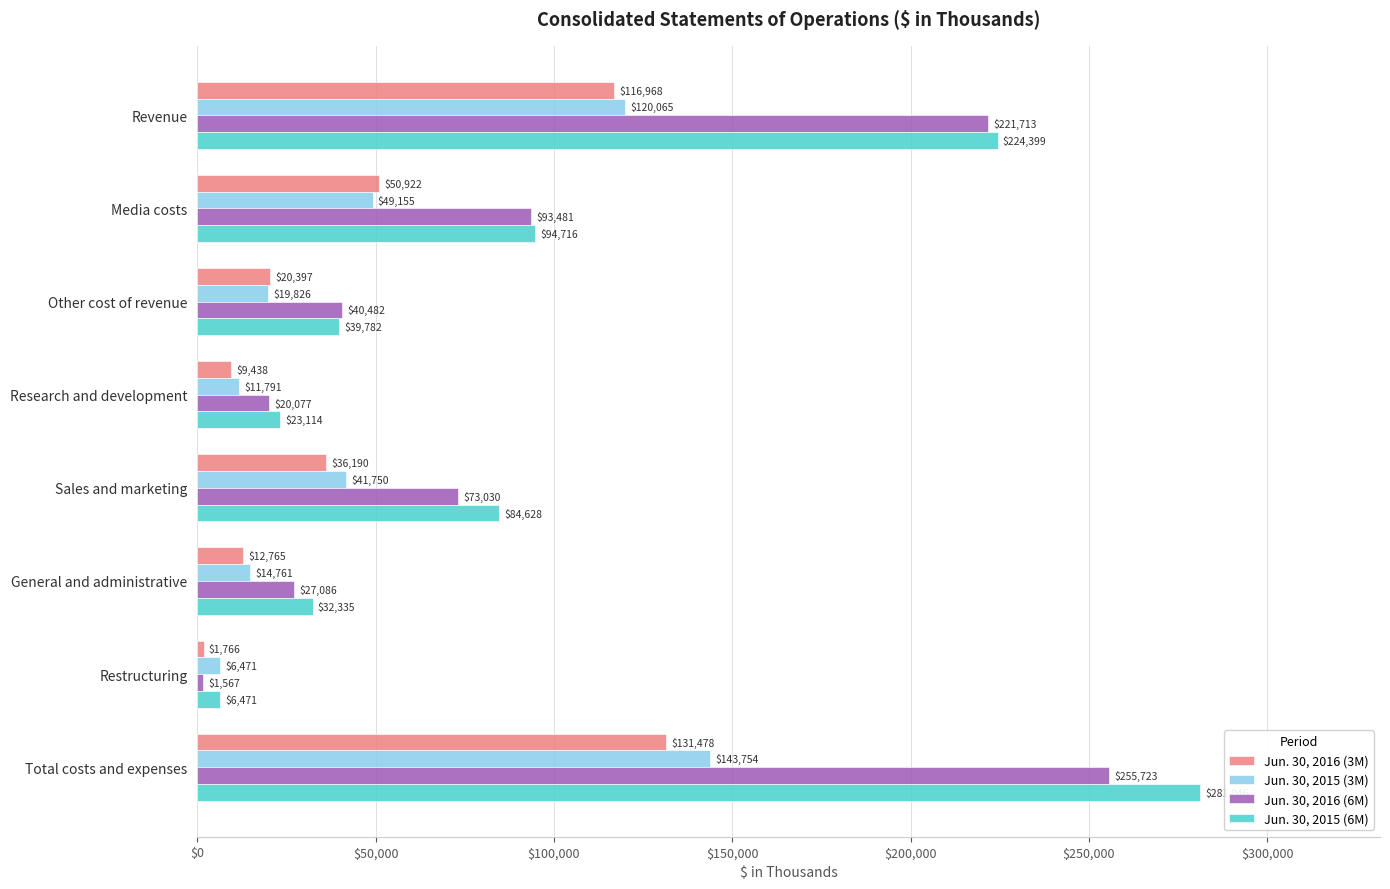

What is the sum of the Jun. 30, 2016 (6M) values at Revenue and Restructuring?

223280